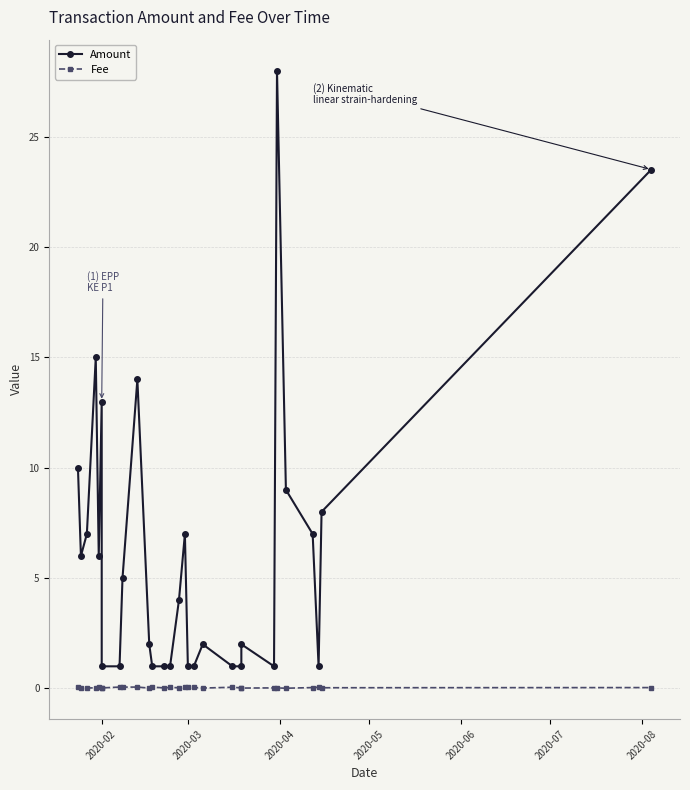

True or false: Fee and Amount intersect in this chart.

False